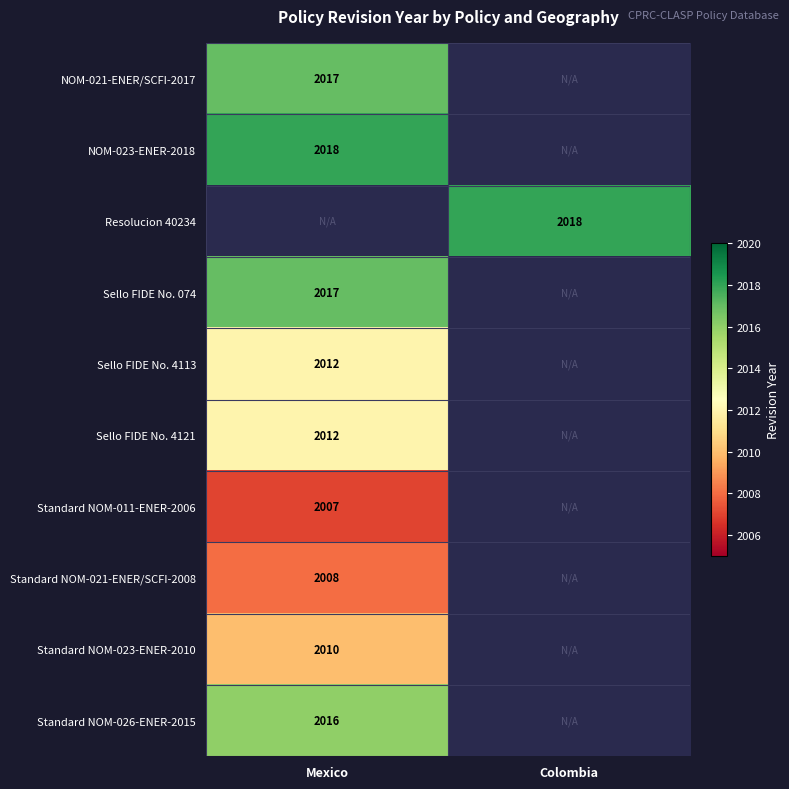

Is the value of Resolucion 40234 at Colombia greater than the value of Sello FIDE No. 4121 at Mexico?

Yes